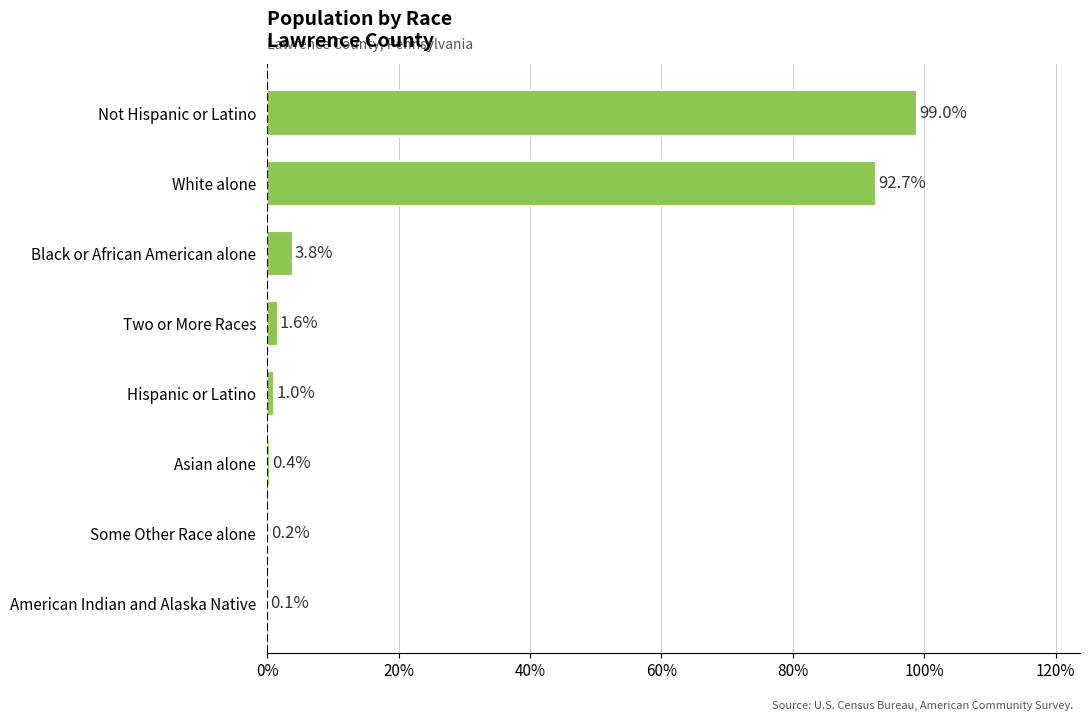

Where is the data nearest to the value 49?

White alone